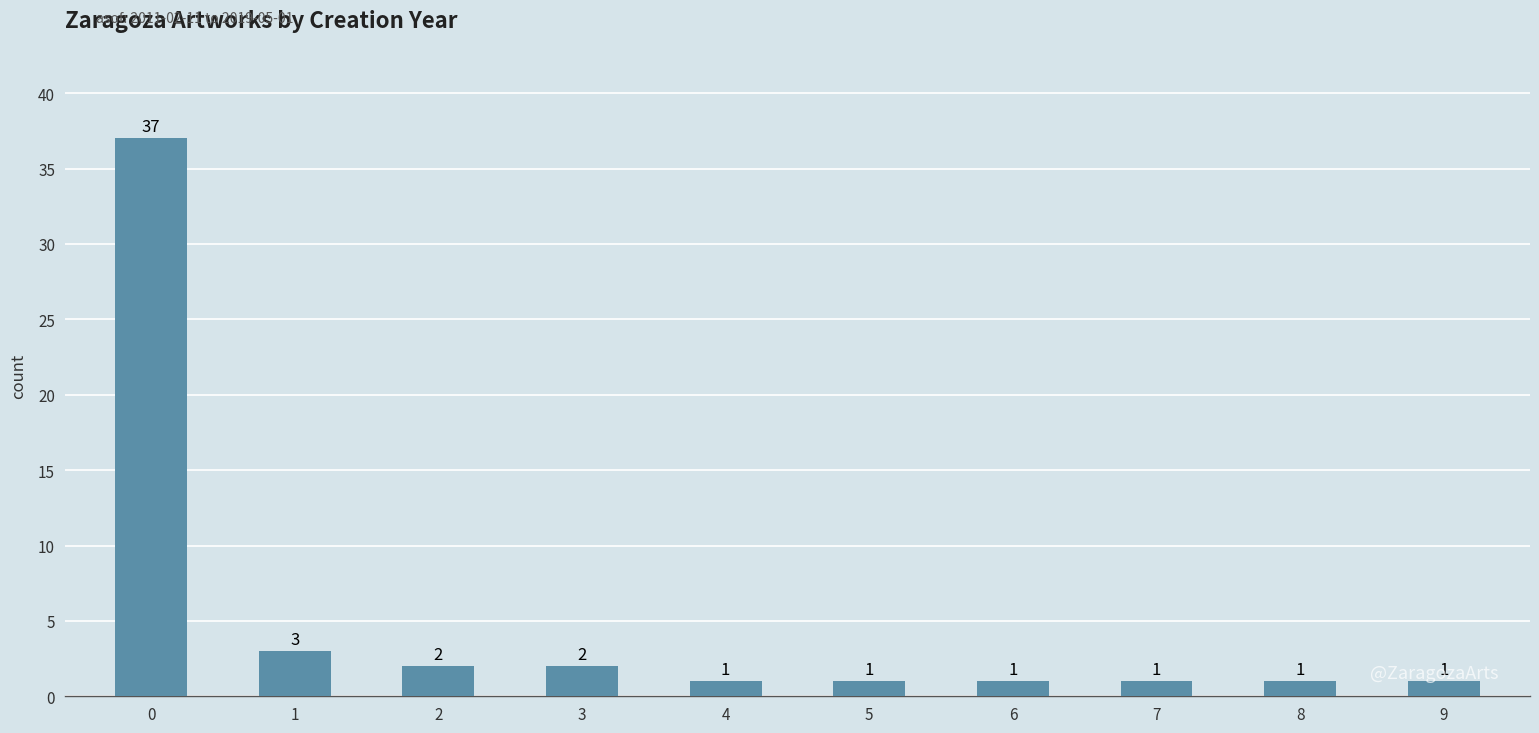

What value does the data have at 0, to the nearest 5?

35